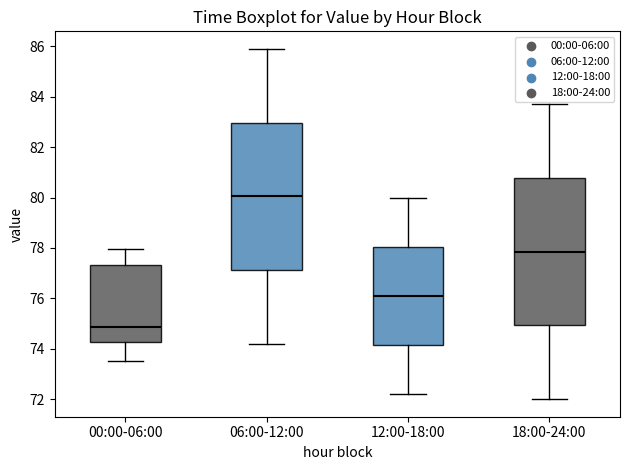

Reading left to right, read every box against the y-axis: the position of its median line, the range the box covers, and the ends of its whiskers. The values are not printed on the chart, so give them approximately, as read against the axis.

00:00-06:00: median 74.8, box 74.2 to 77.4, whiskers 73.6 to 78.0
06:00-12:00: median 80.0, box 77.2 to 83.0, whiskers 74.2 to 86.0
12:00-18:00: median 76.2, box 74.2 to 78.0, whiskers 72.2 to 80.0
18:00-24:00: median 77.8, box 75.0 to 80.8, whiskers 72.0 to 83.8